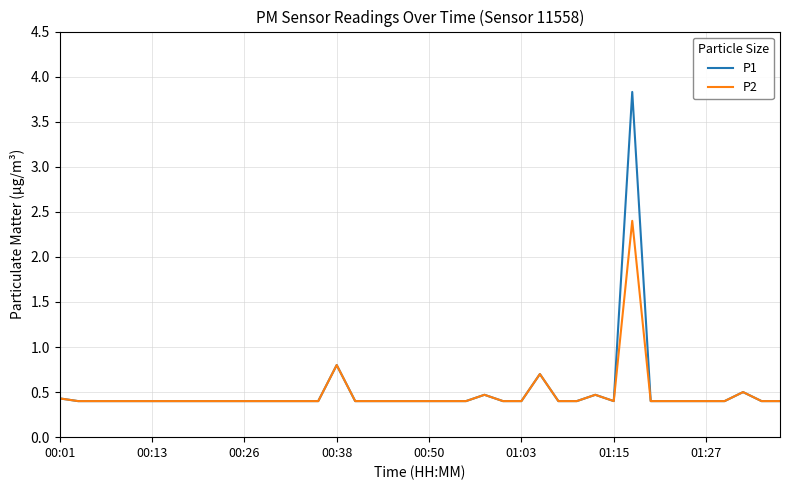

Which series has the widest spread of values?

P1